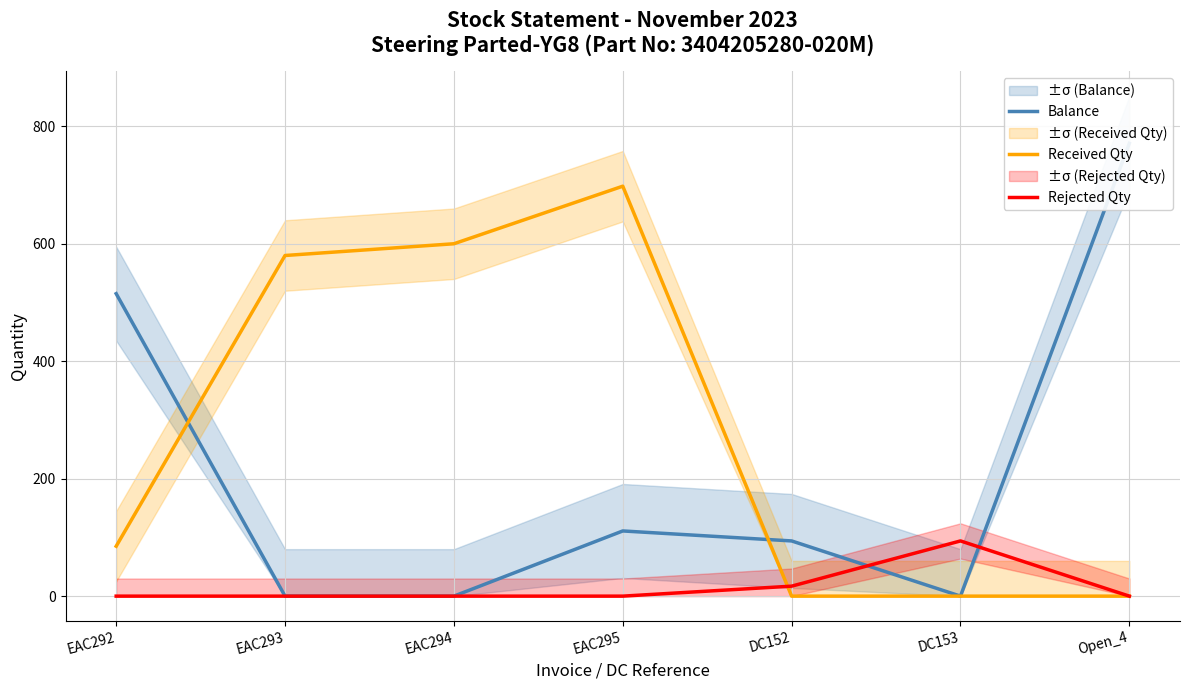

Which label corresponds to the smallest value in the chart?

EAC293